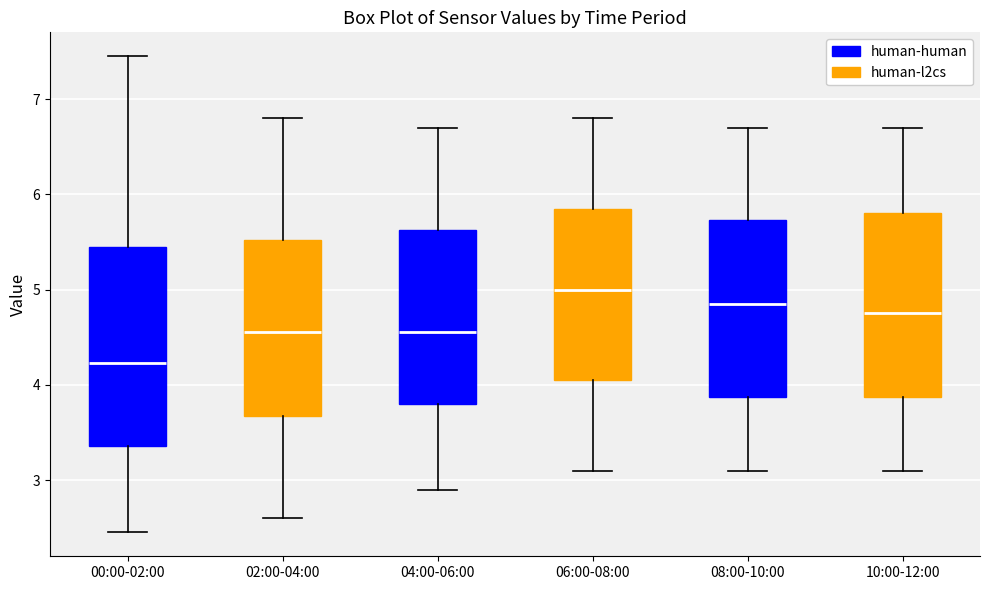

Reading left to right, read every box against the y-axis: the position of its median line, the range the box covers, and the ends of its whiskers. The values are not printed on the chart, so give them approximately, as read against the axis.

00:00-02:00: median 4.2, box 3.4 to 5.4, whiskers 2.5 to 7.5
02:00-04:00: median 4.6, box 3.7 to 5.5, whiskers 2.6 to 6.8
04:00-06:00: median 4.6, box 3.8 to 5.6, whiskers 2.9 to 6.7
06:00-08:00: median 5.0, box 4.1 to 5.9, whiskers 3.1 to 6.8
08:00-10:00: median 4.9, box 3.9 to 5.7, whiskers 3.1 to 6.7
10:00-12:00: median 4.8, box 3.9 to 5.8, whiskers 3.1 to 6.7